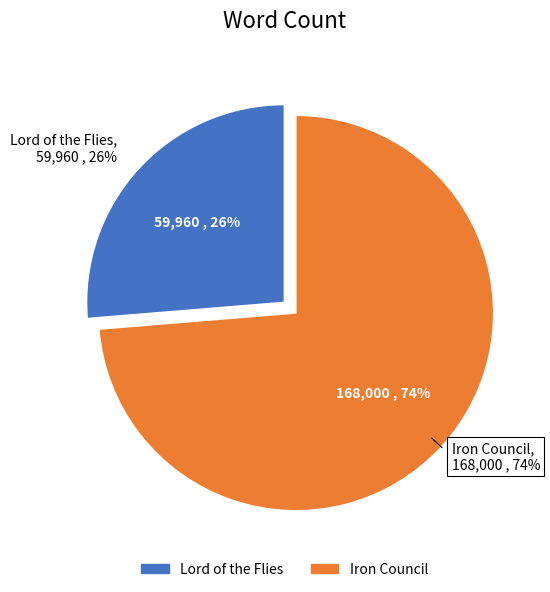

The Iron Council slice represents 65% of the pie. True or false?

False